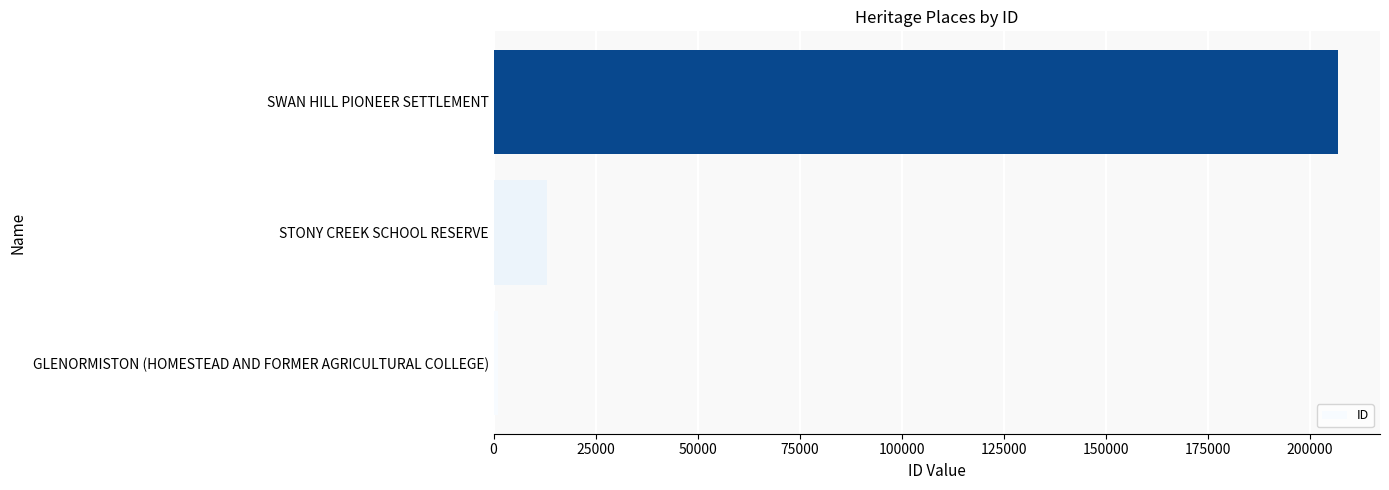

Is it true that the value at STONY CREEK SCHOOL RESERVE is 13024?

True